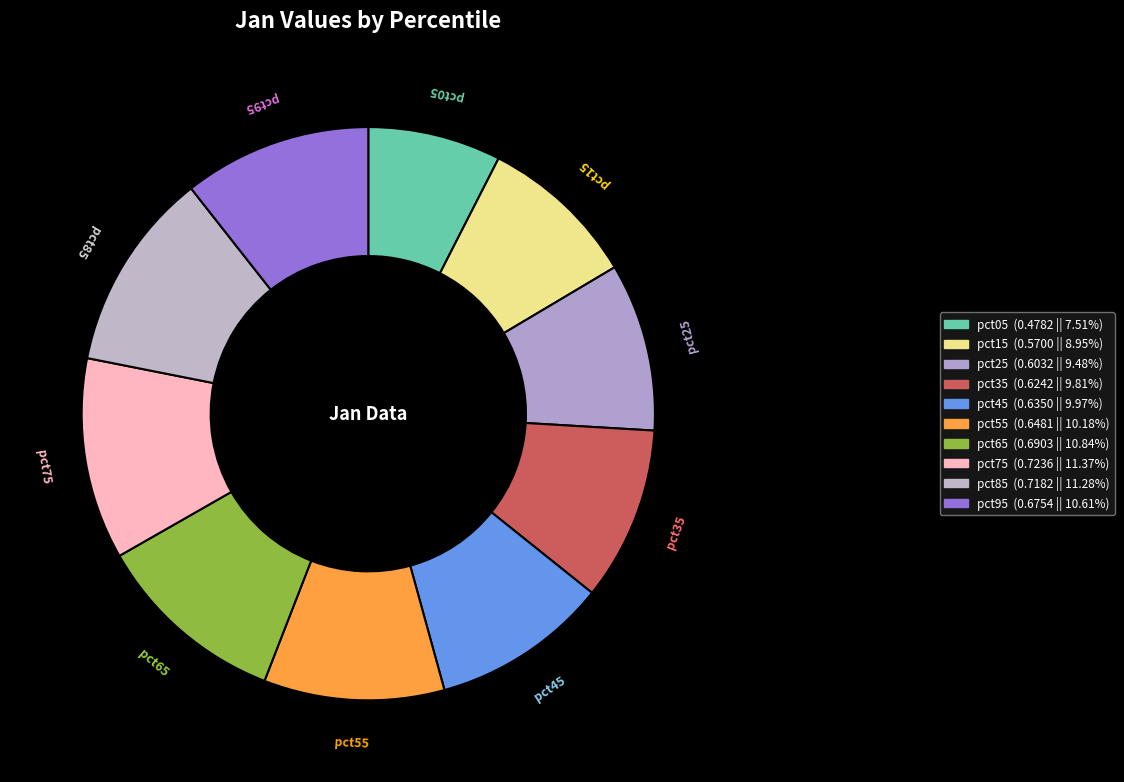

Between pct45 and pct05, which is larger?

pct45